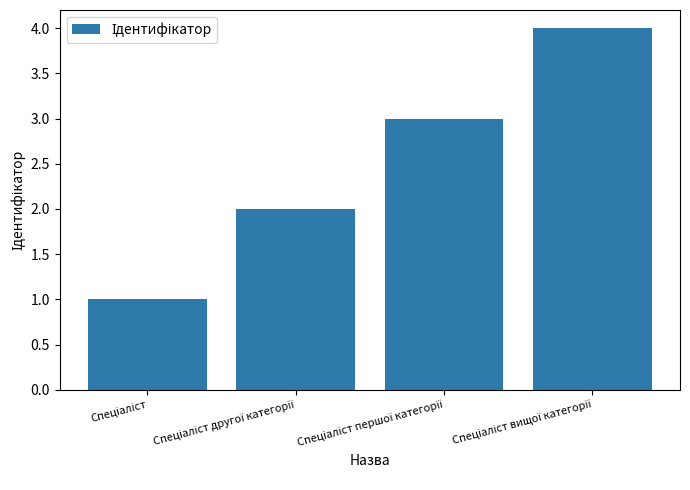

What is the value of the 1st bar from the left?

1